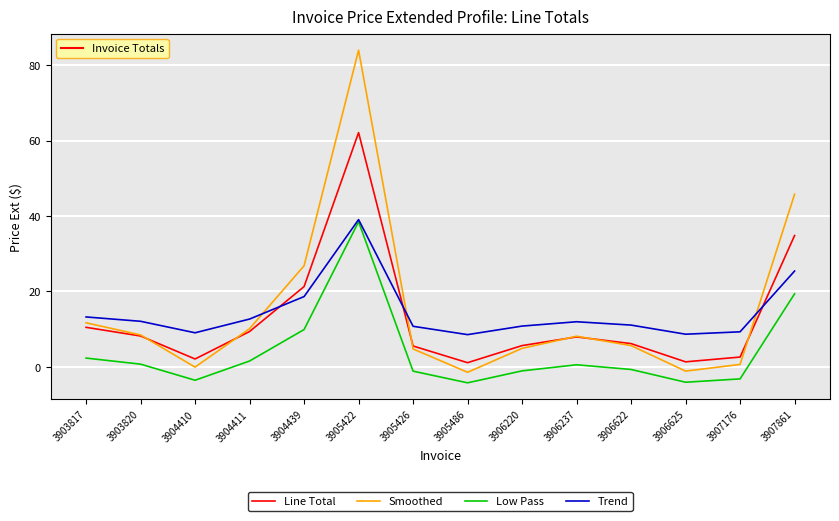

After their last crossing, which series has the higher values: Line Total or Trend?

Line Total